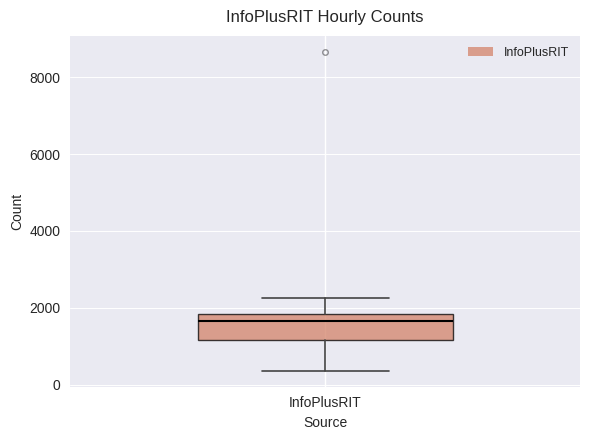

Where is the upper edge of the box for InfoPlusRIT on the y-axis? The values are not printed on the chart, so give them approximately, as read against the axis.

1800